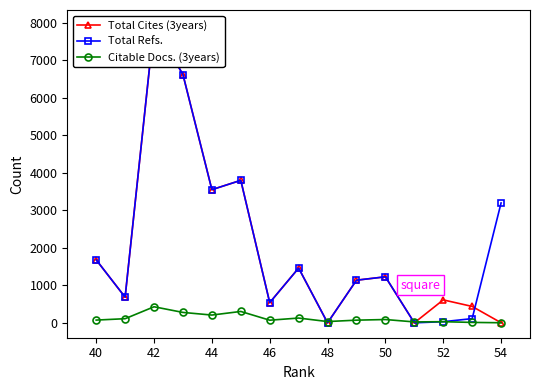

How many values in the Citable Docs. (3years) series are below 73?

7